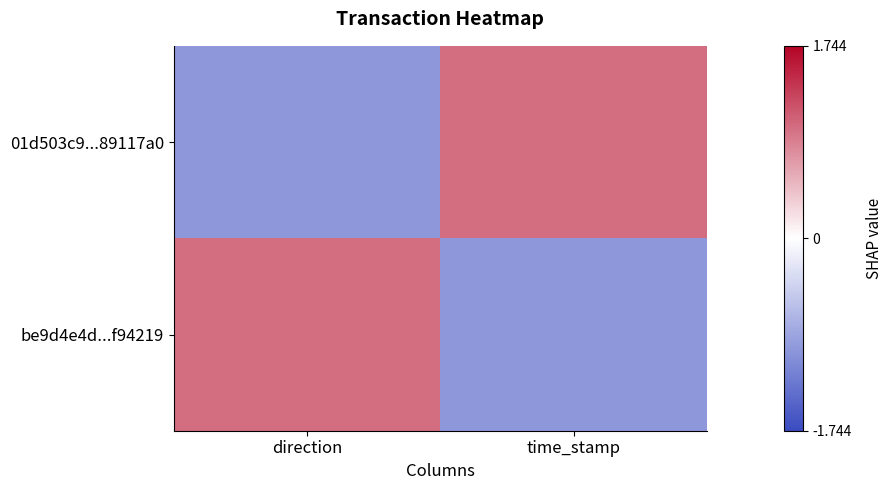

At which category is the sum across all series the highest?

direction